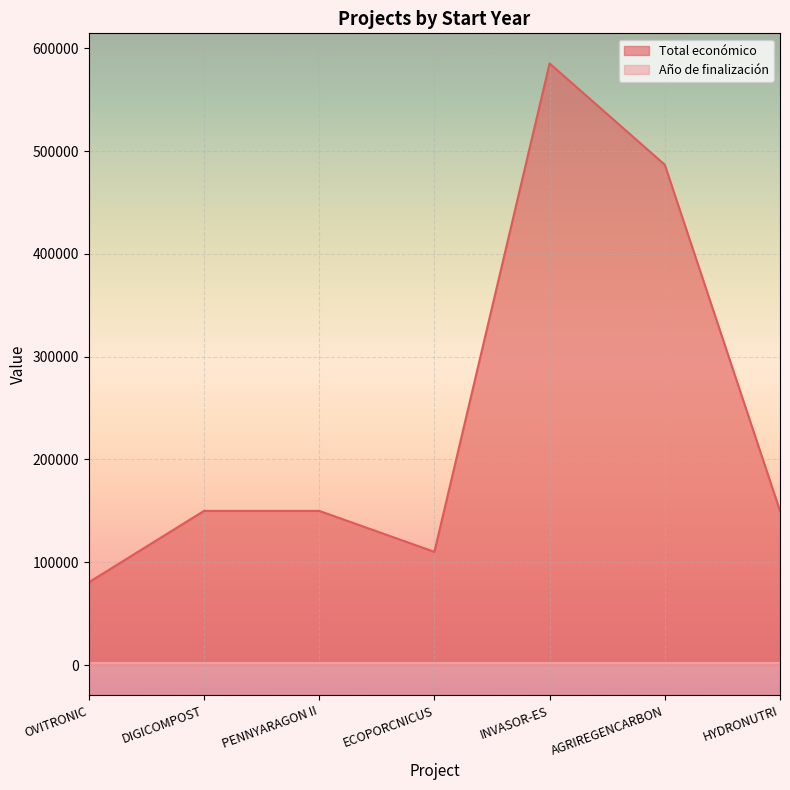

Which series has the widest spread of values?

Total económico